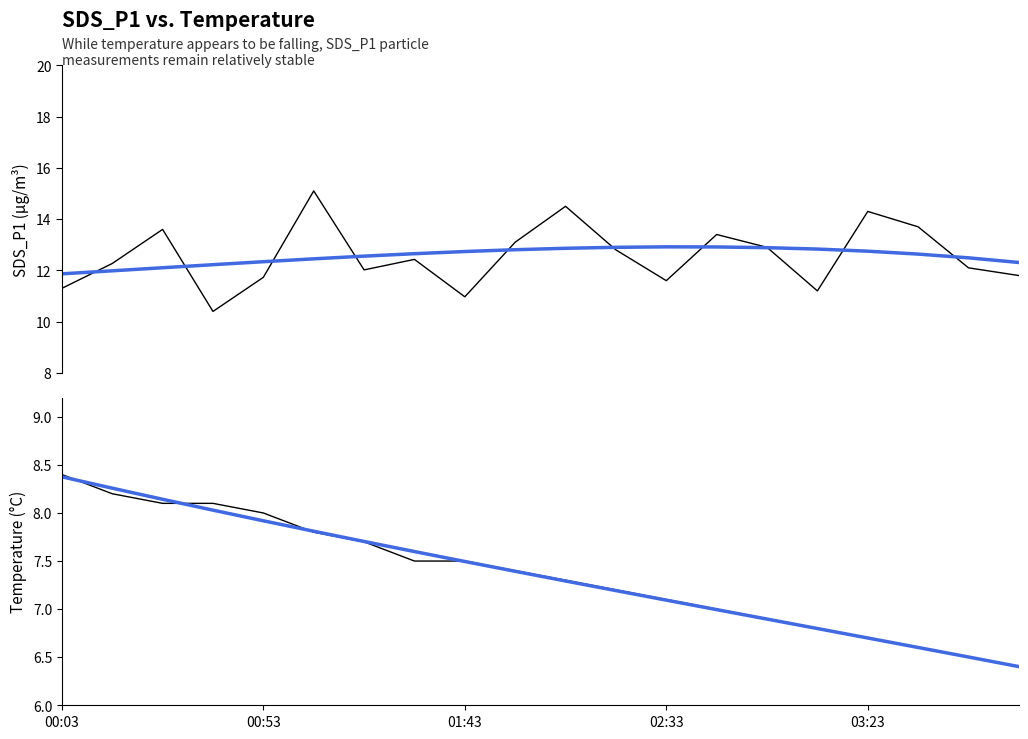

Between 9 and 00:03, which is larger?

9